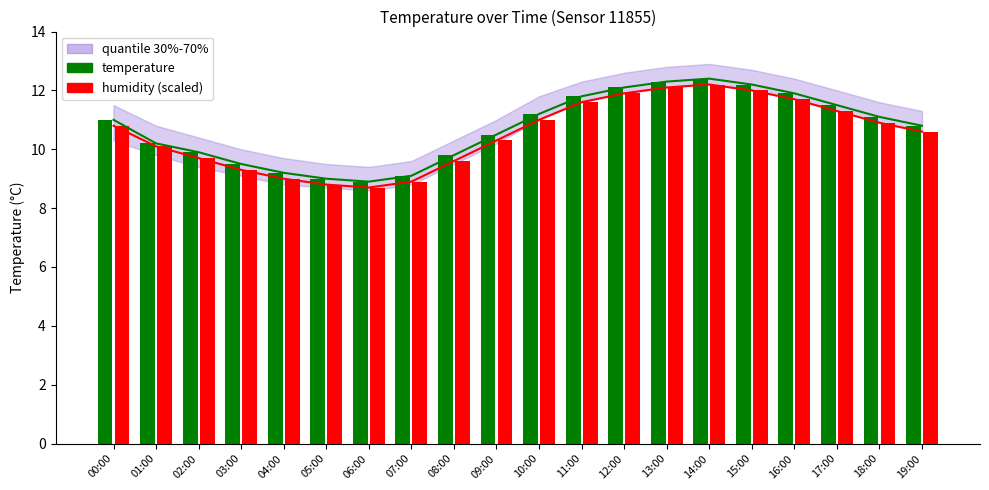

What is the value of the temperature bar at the 1st from the left?

11.0